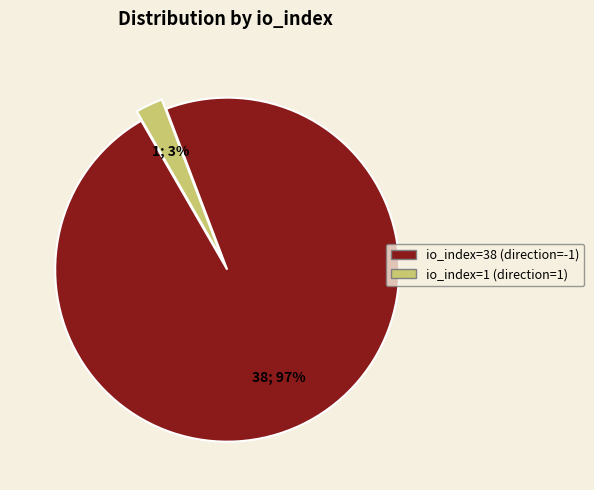

Is the sum of io_index=38 (direction=-1) and io_index=1 (direction=1) greater than half?

Yes